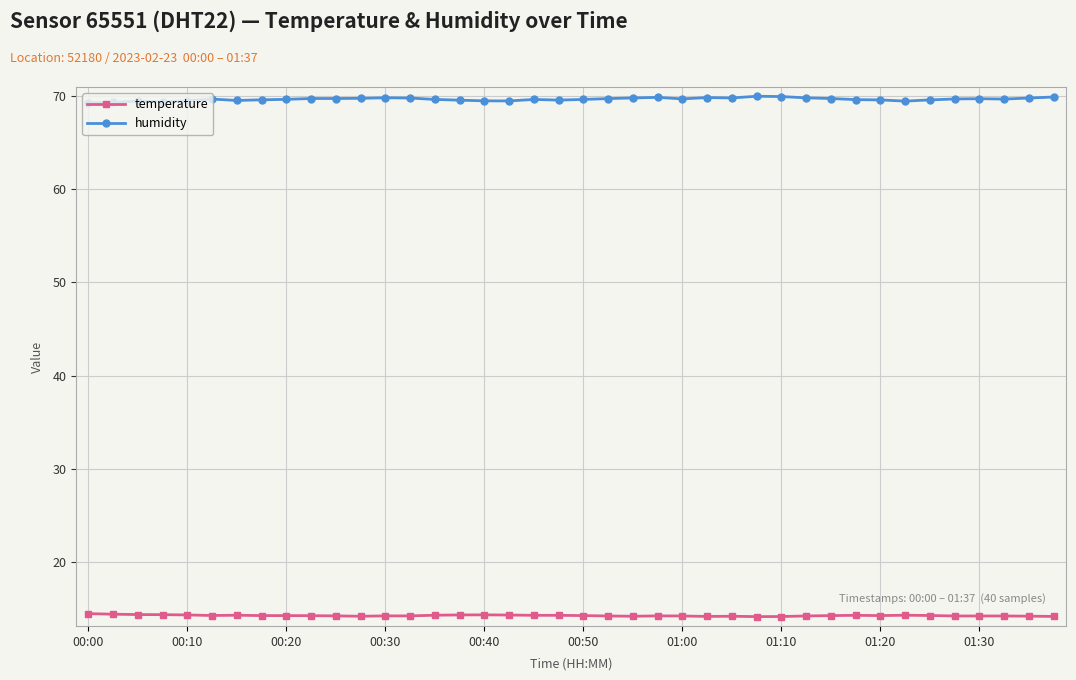

Which series has the largest total across all categories?

humidity